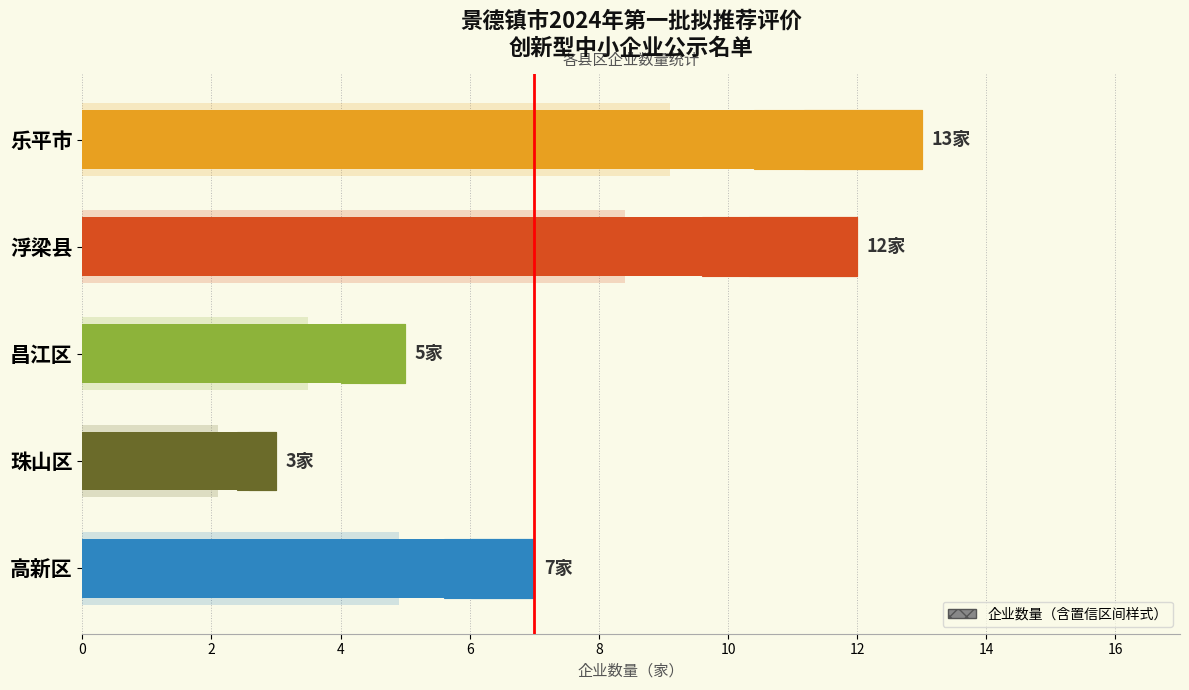

What is the value of the 4th bar from the left?

3